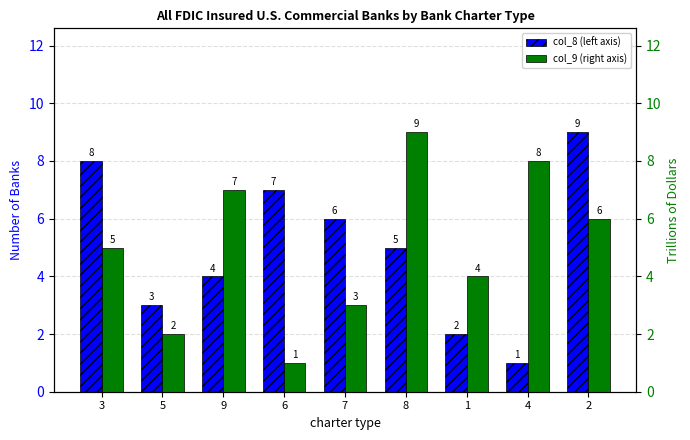

At which category is the sum across all series the highest?

2